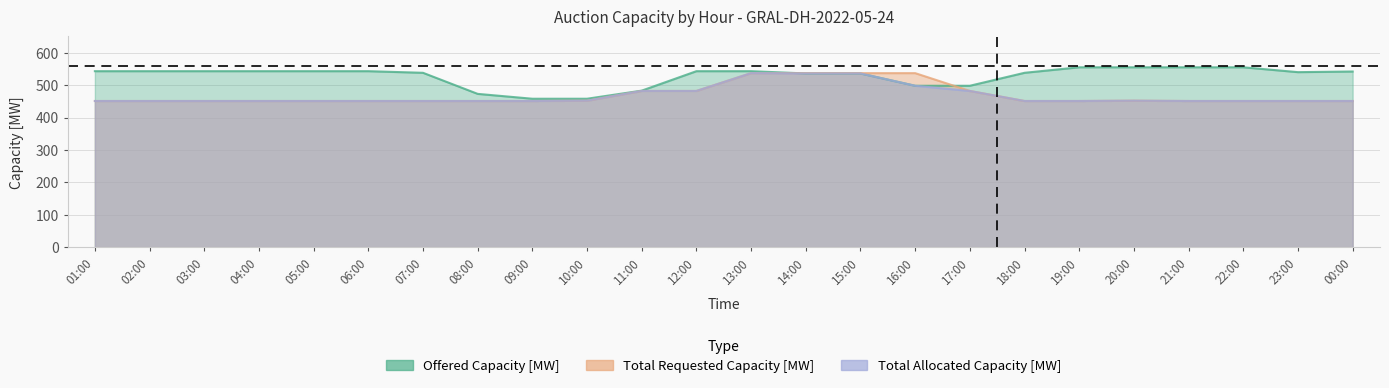

Does the chart display data point markers on the line(s)?

No